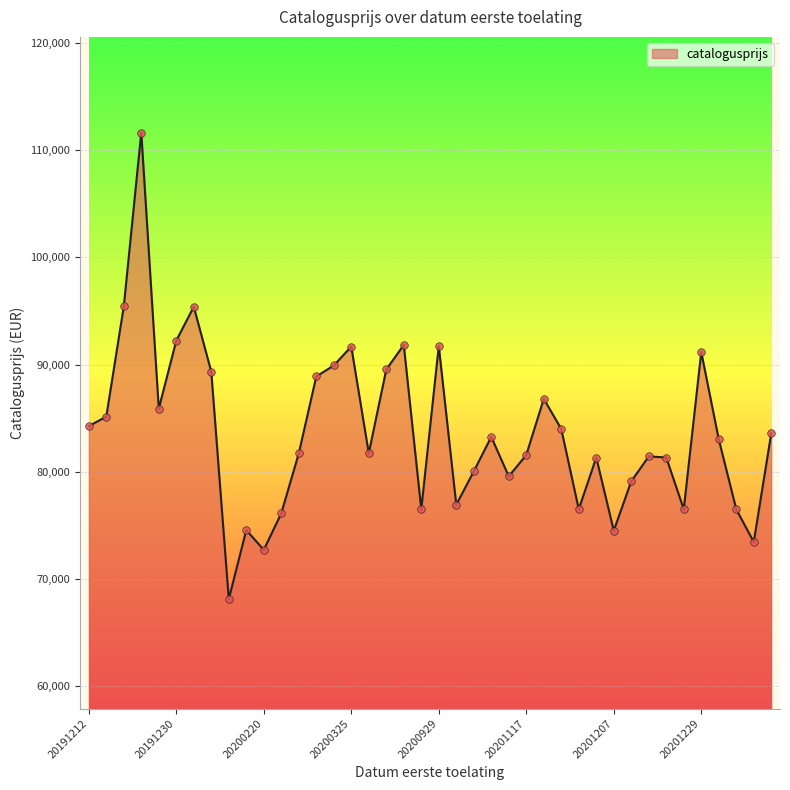

What is the maximum value shown in the chart?

111653